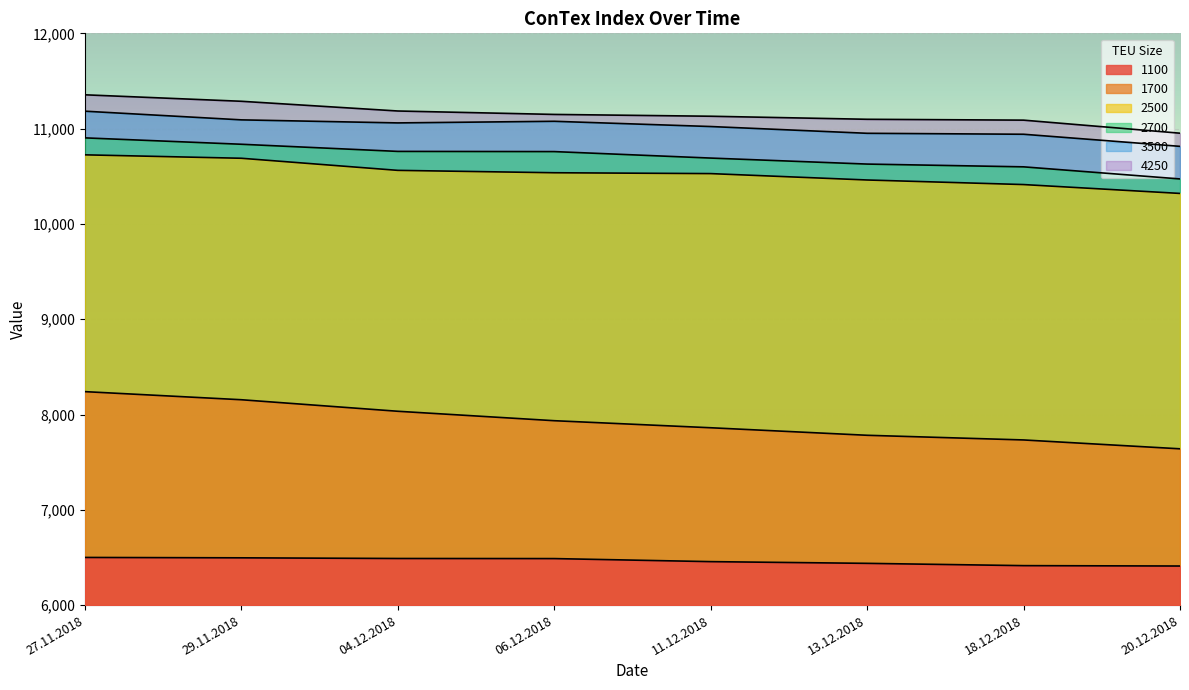

Between 27.11.2018 and 11.12.2018, which series saw the biggest shift?

1700